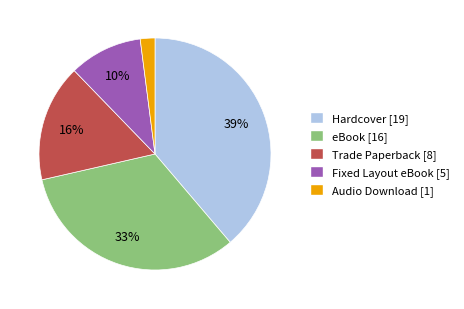

Between eBook and Audio Download, which is larger?

eBook